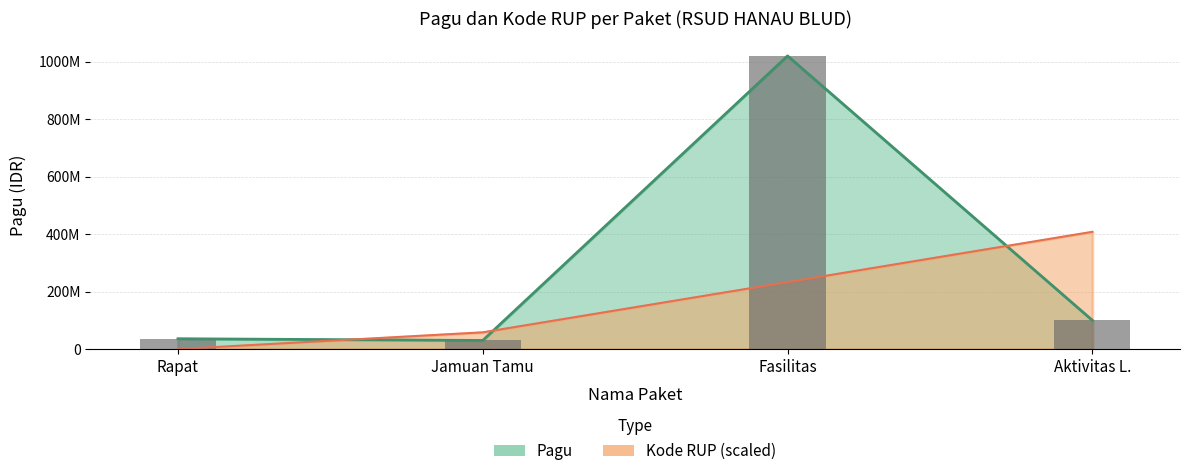

Reading left to right, list all the values displayed in this chart.

Pagu: 36000000.0	30000000.0	1020000000.0	100000000.0
Kode RUP: 0.0	58285714.3	233142857.1	408000000.0